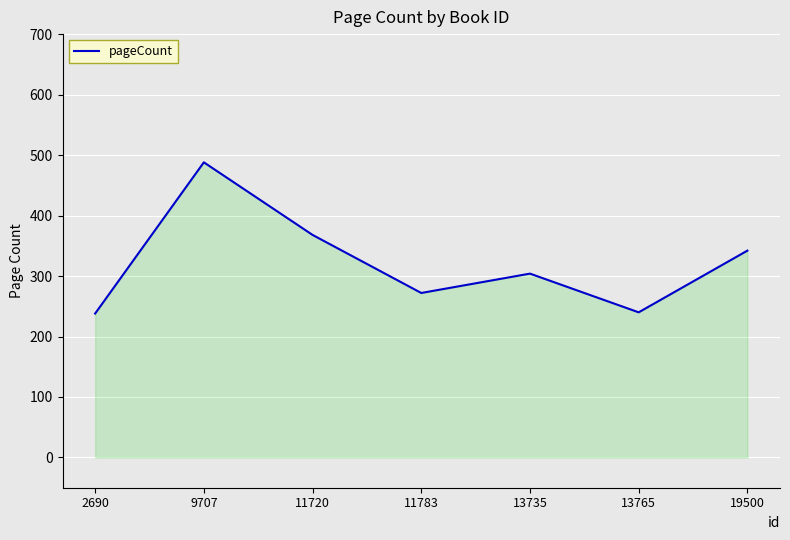

True or false: the data shows 154 at 9707.

False